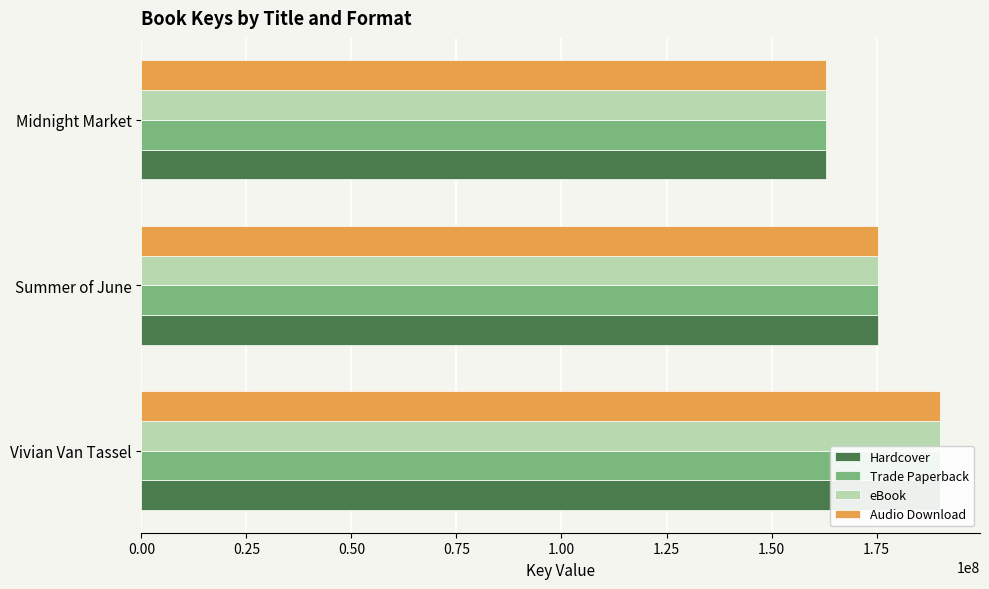

What are all the series names shown in the legend?

Hardcover, Trade Paperback, eBook, Audio Download